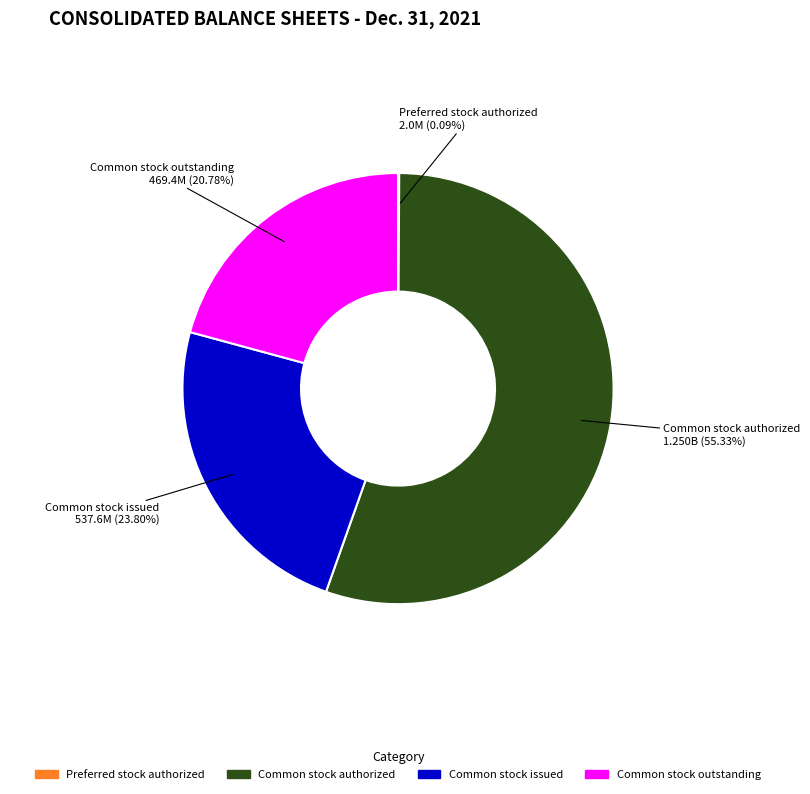

Does Common stock authorized account for over 50% of the chart?

Yes